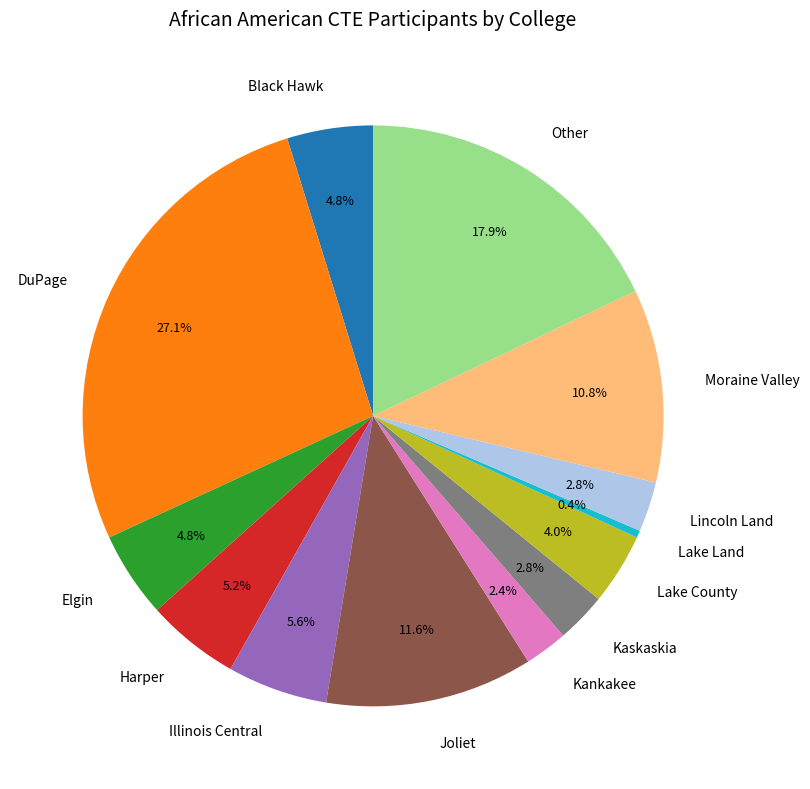

Combined, do Black Hawk and Kaskaskia account for over 50%?

No